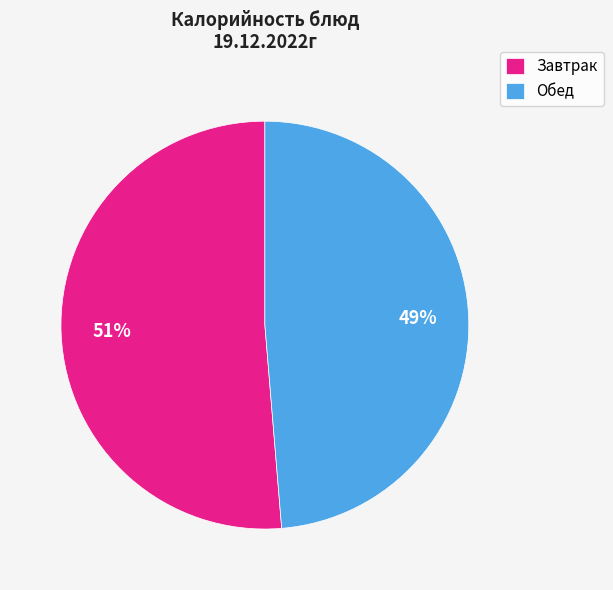

Is there any slice that represents more than half of the pie?

Yes